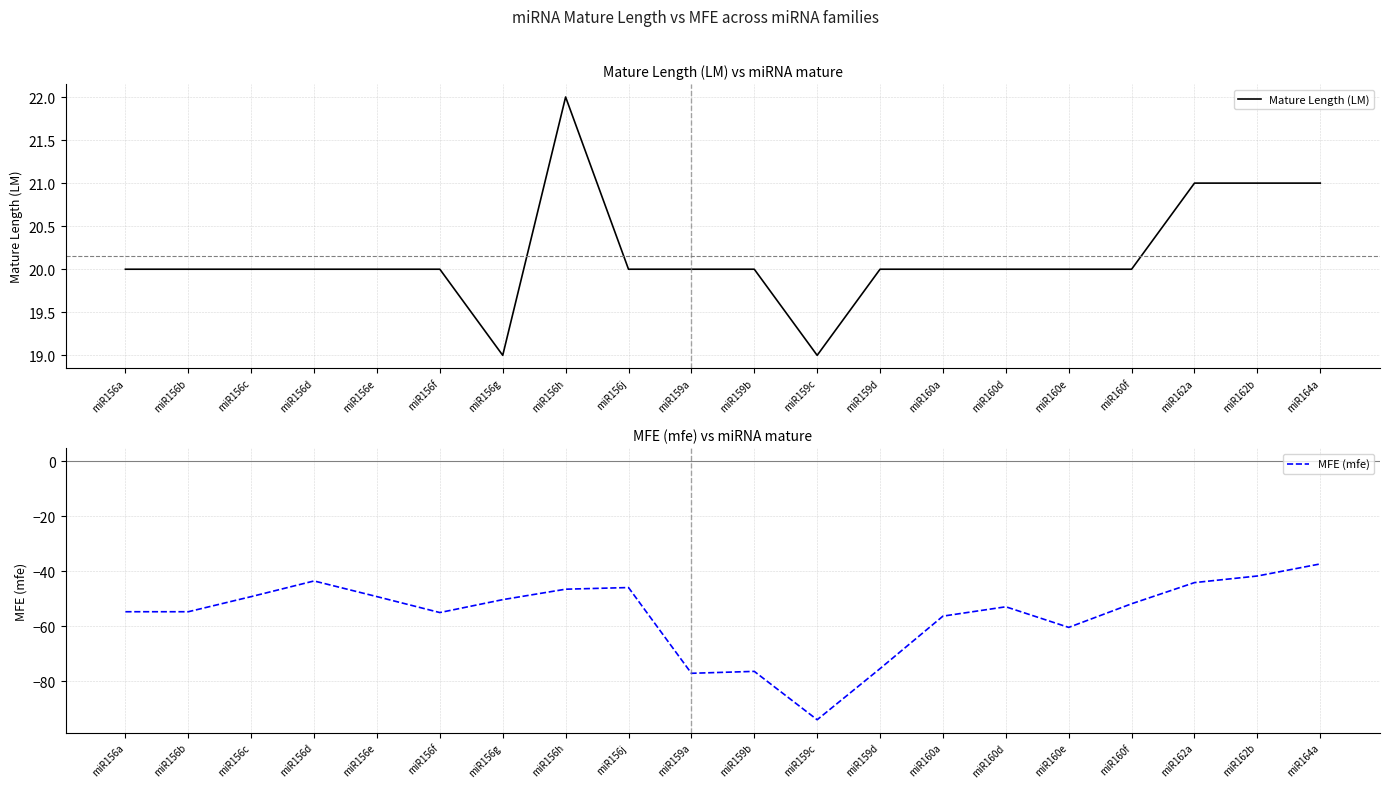

How many lines are shown in the chart?

2